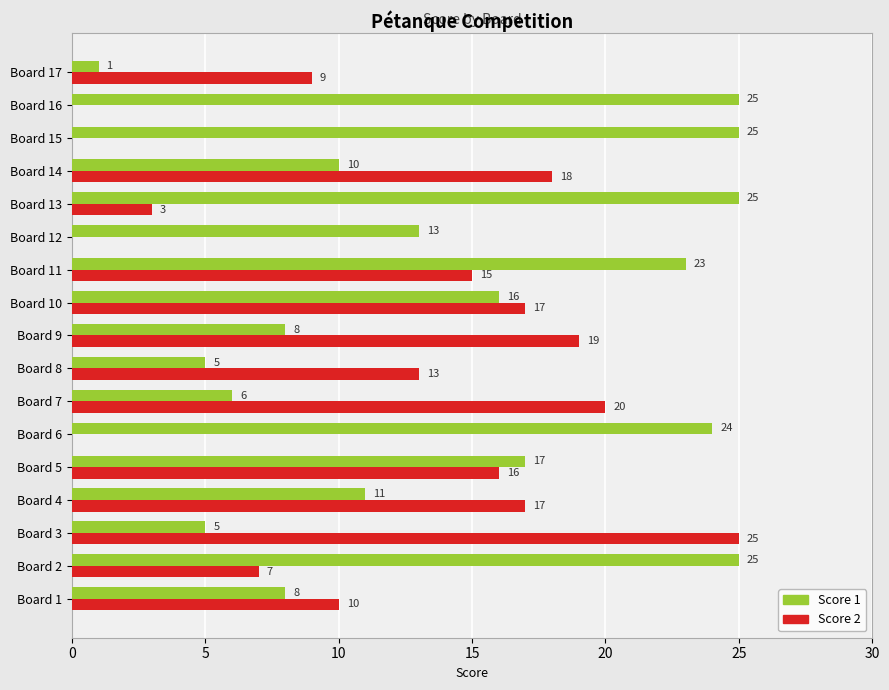

At which category is the sum across all series the highest?

Board 11